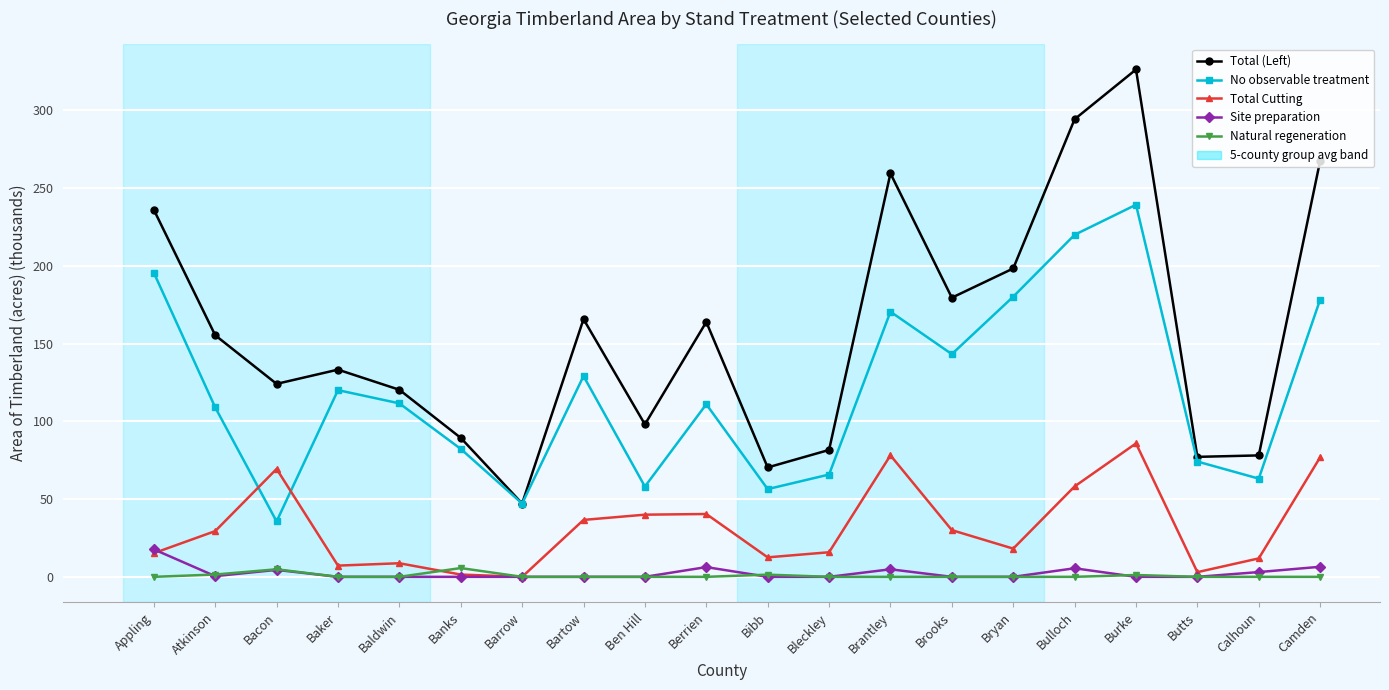

What is the highest value of the Total (Left) series?

326.3